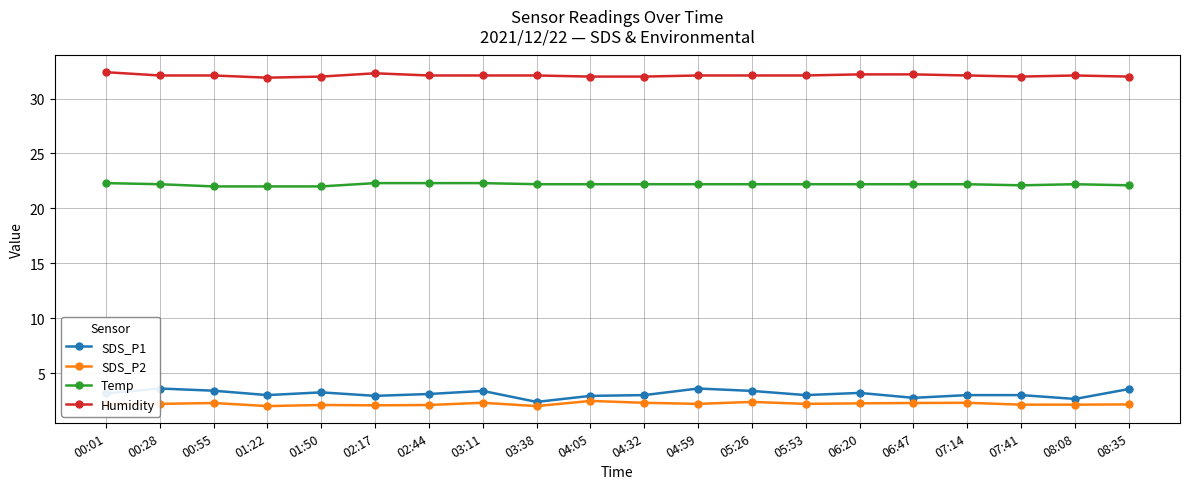

What is the label of the 7th point from the right?

05:53